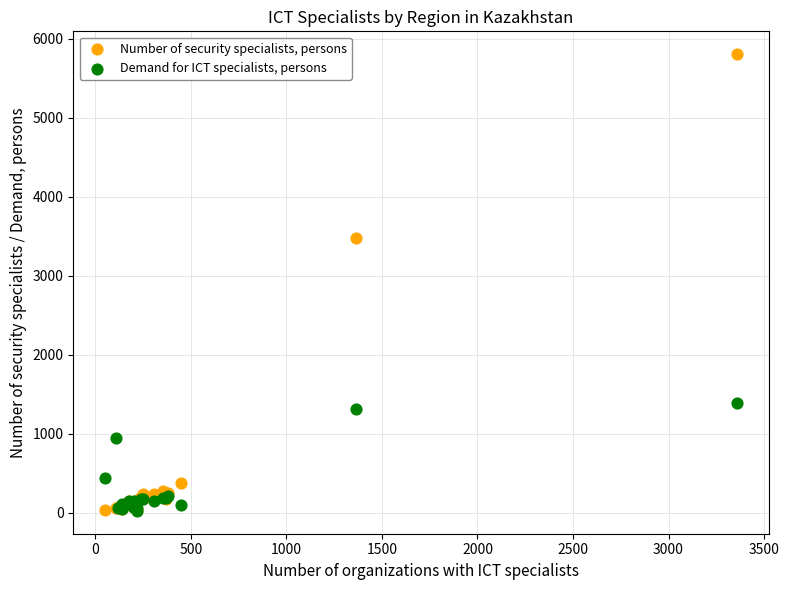

Across all series, what Y value is closest to 2914?

3479